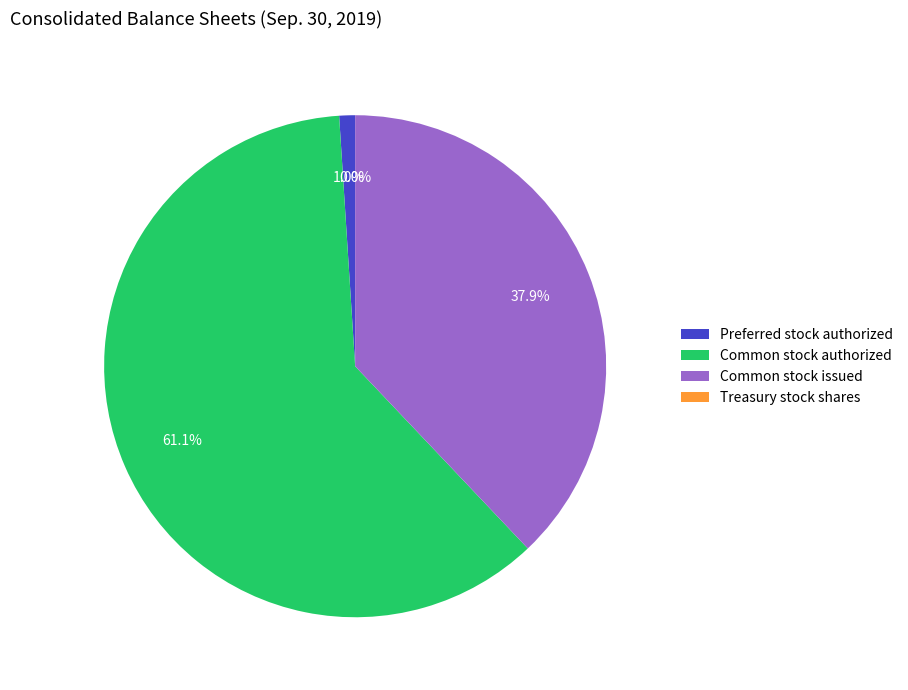

What percentage is NOT represented by Common stock authorized?

38.9%